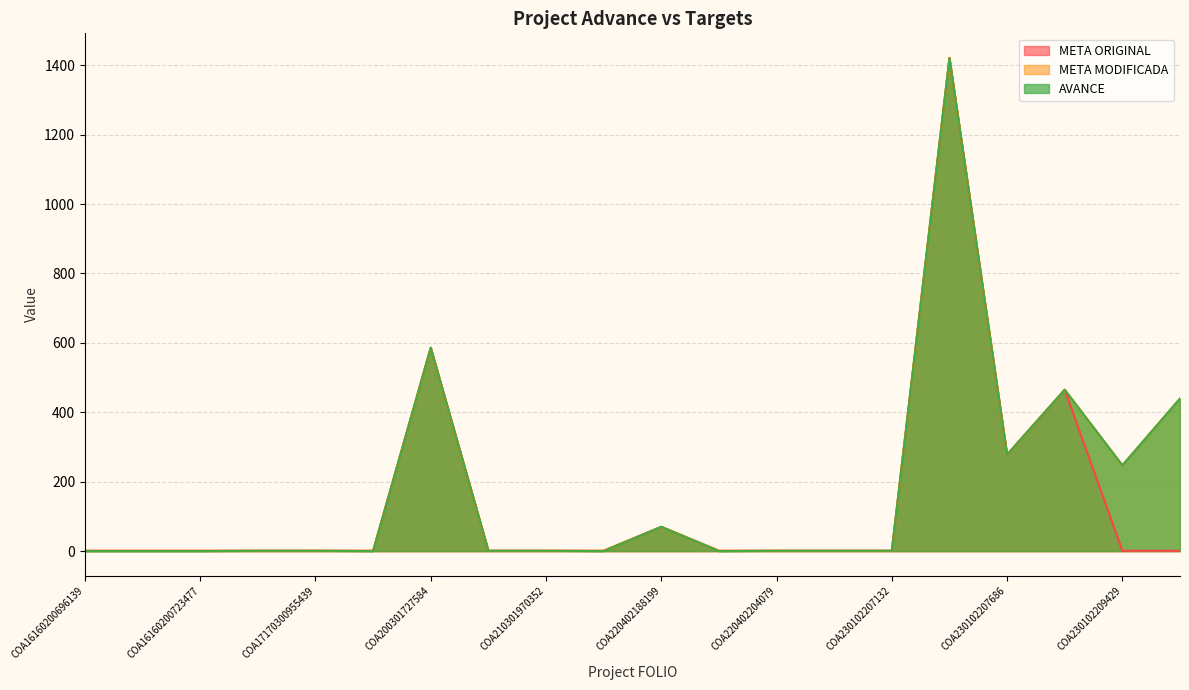

True or false: AVANCE has a value of 388.9 at COA230102209429.

False